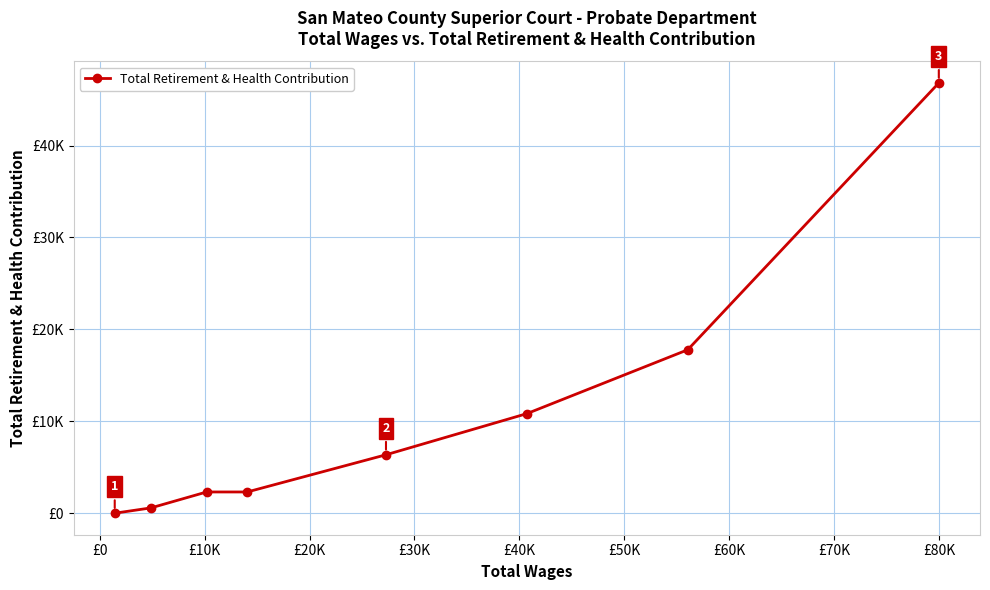

What is the sum of all values?

86973